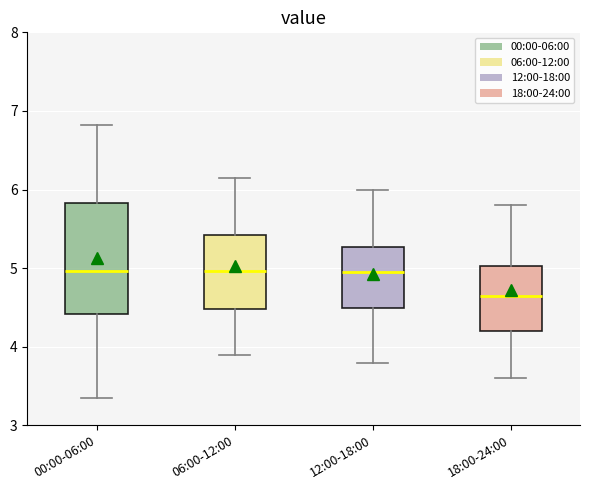

Where is the upper edge of the box for 00:00-06:00 on the y-axis? The values are not printed on the chart, so give them approximately, as read against the axis.

5.8